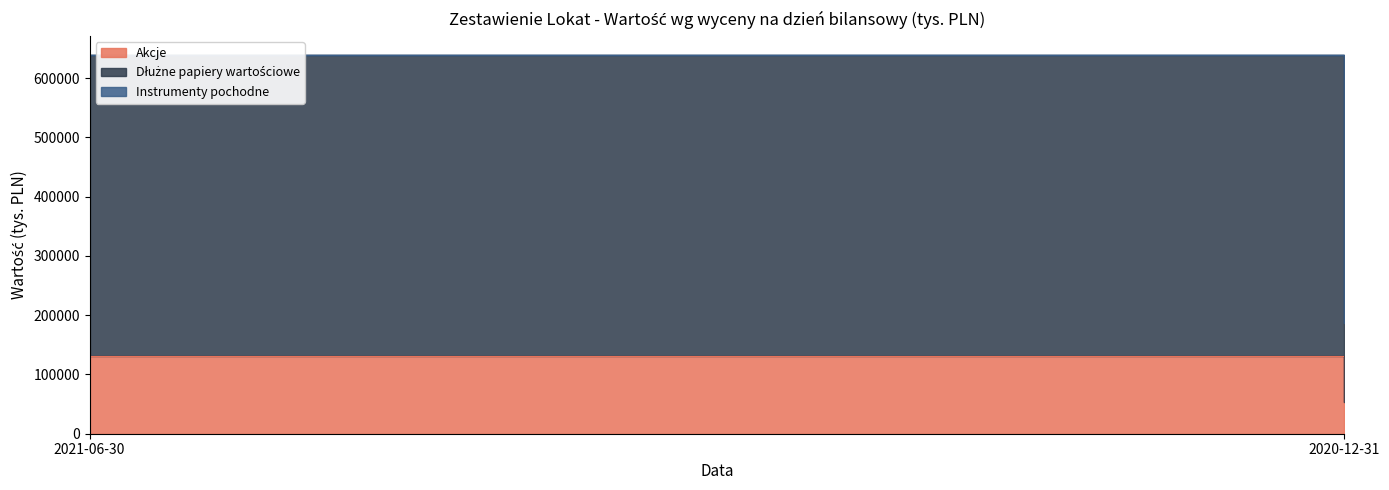

Reading left to right, extract all data points from this chart.

Akcje: 2021-06-30=130360	2020-12-31=53106
Dłużne papiery wartościowe: 2021-06-30=509059	2020-12-31=133903
Instrumenty pochodne: 2021-06-30=0	2020-12-31=0